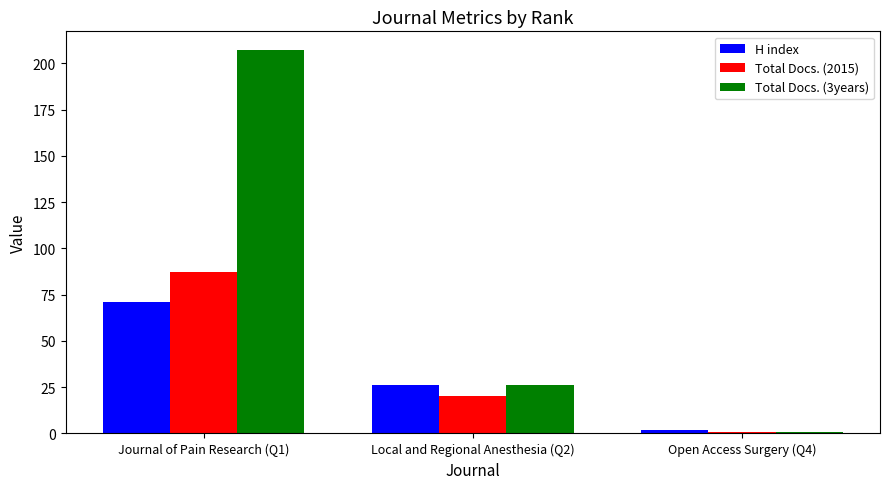

At which category is the sum across all series the highest?

Journal of Pain Research (Q1)